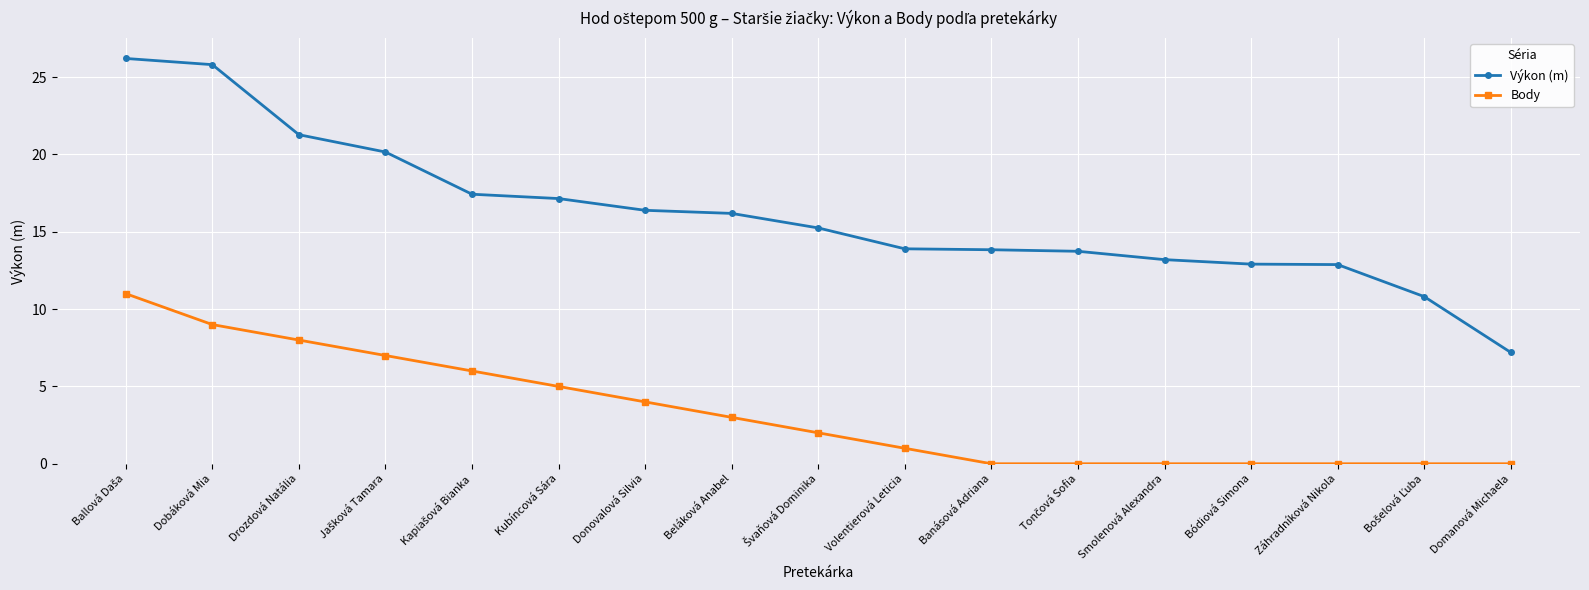

Which series has the largest total across all categories?

Výkon (m)